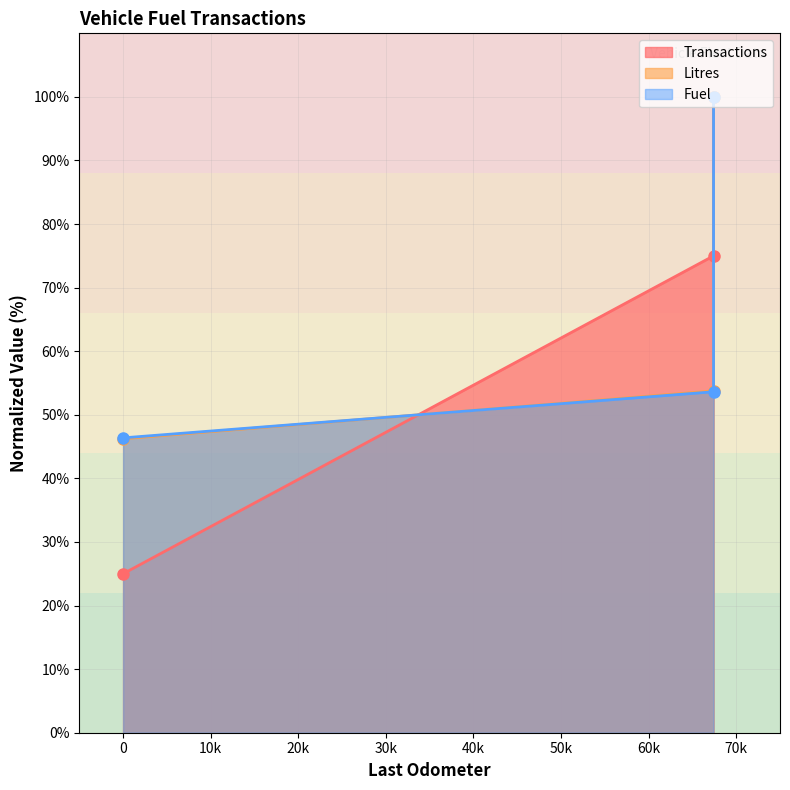

The value of Transactions at TBD839GP (67412) is 36.1. True or false?

False